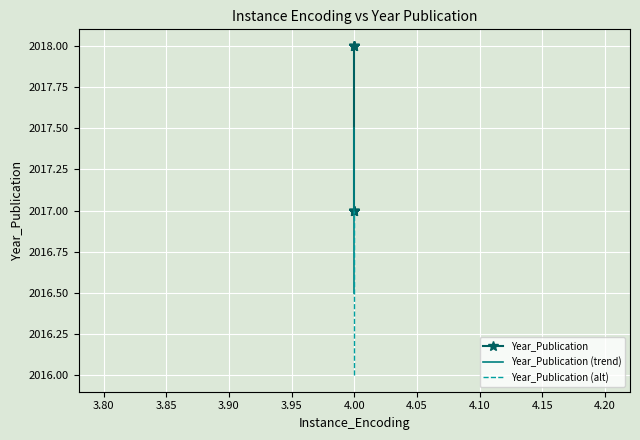

Is the value of Year_Publication (alt) at 4.00 greater than the value of Year_Publication at 4.00?

No